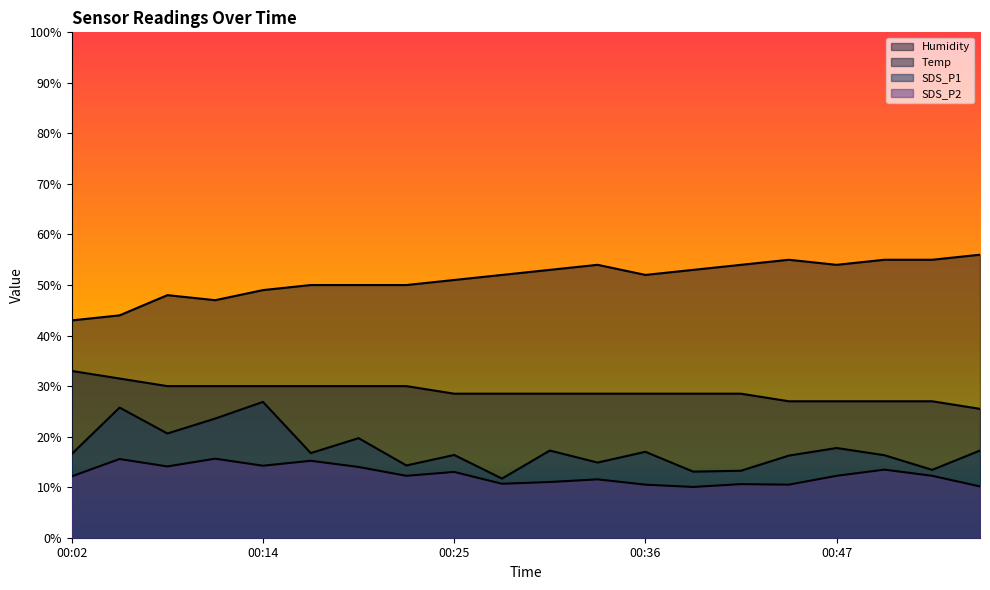

Does the chart have visible grid lines?

No